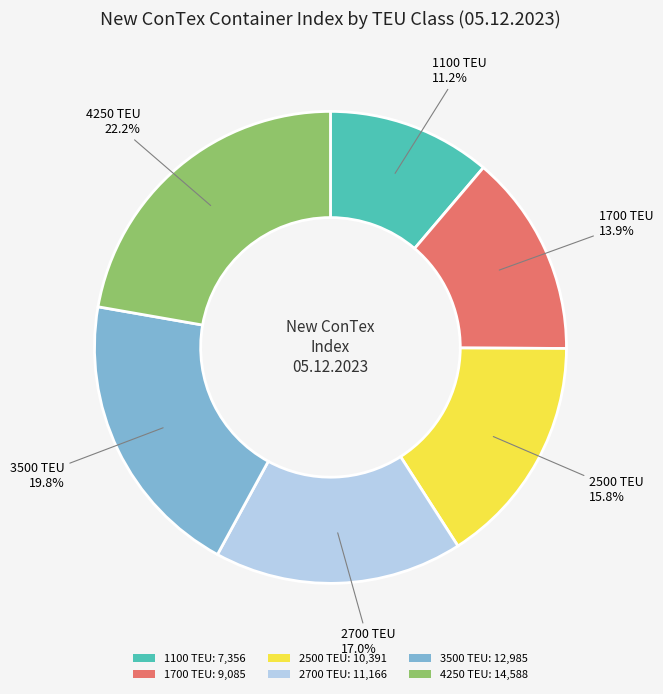

Is it true that 2500 is 4% of the pie?

False